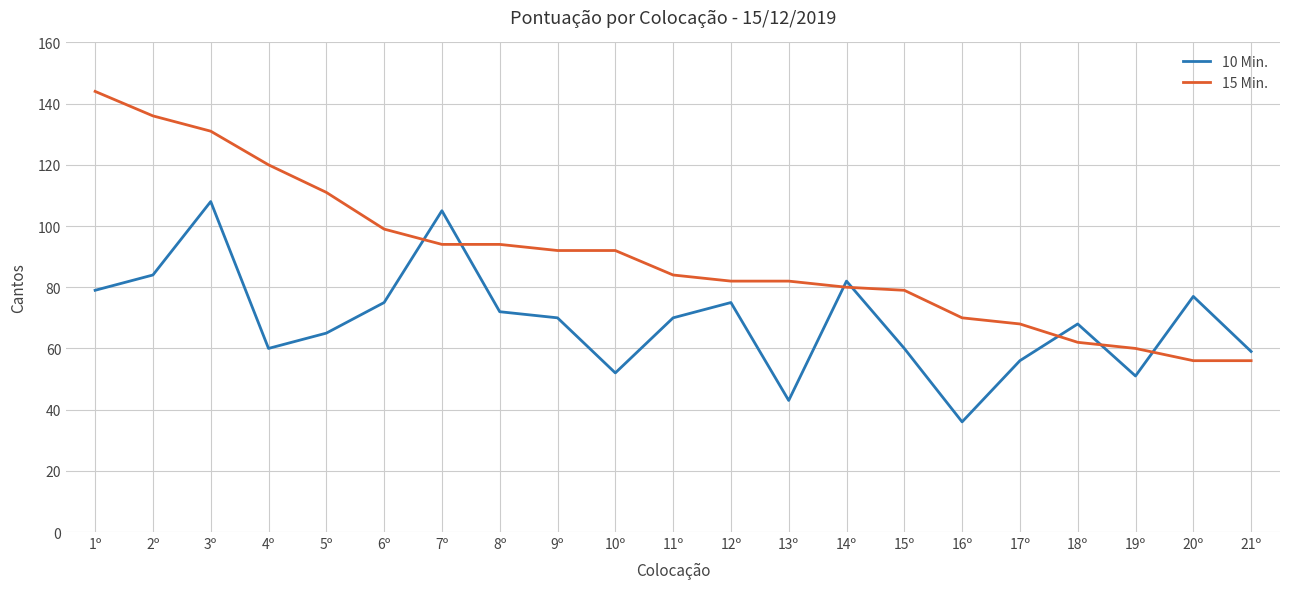

Is this an area chart (filled region under the line)?

No